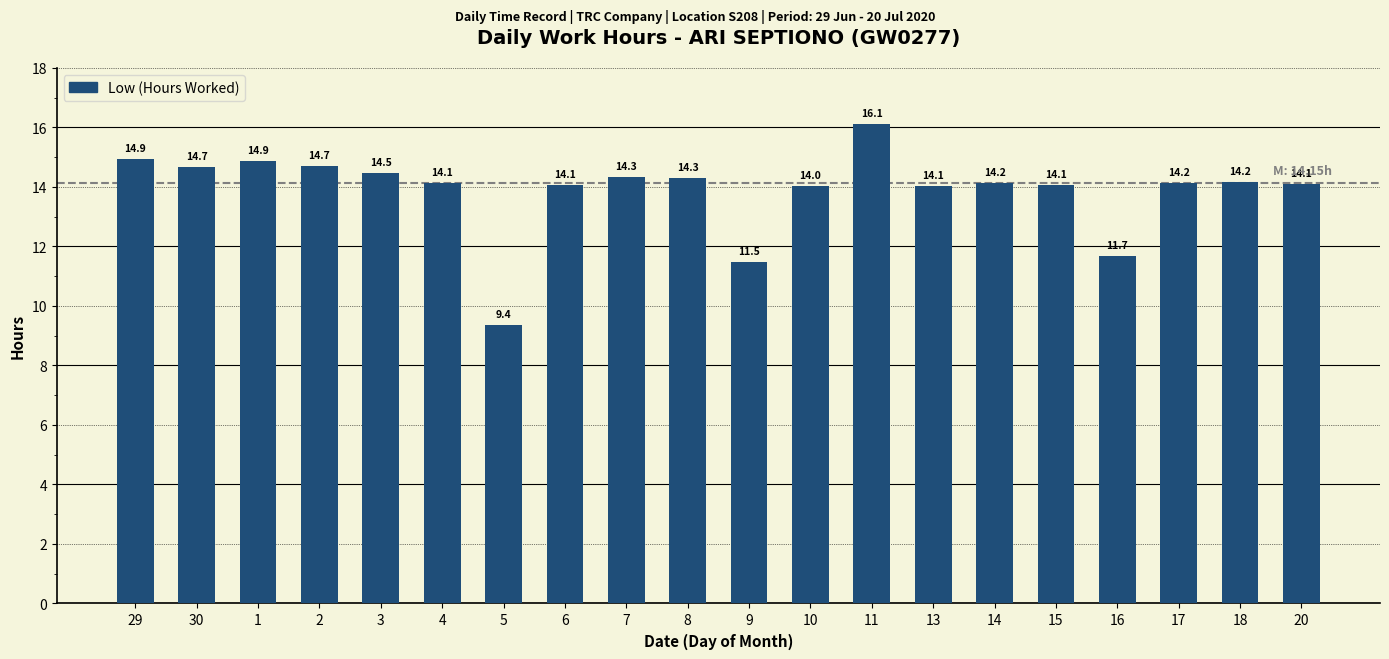

What is the greatest value displayed?

16.1